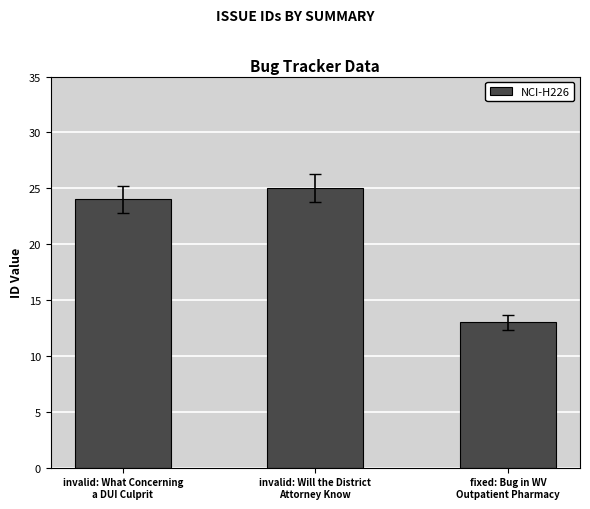

Which label corresponds to the largest value in the chart?

invalid: Will the District
Attorney Know